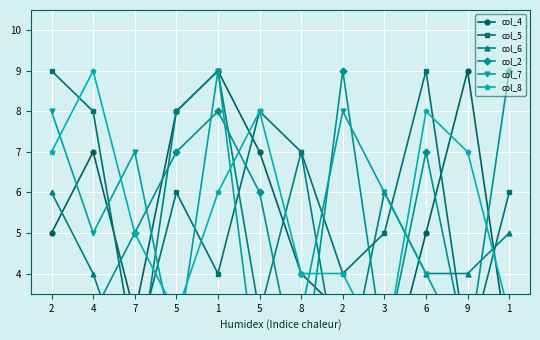

Where is the first local minimum for col_6?

7